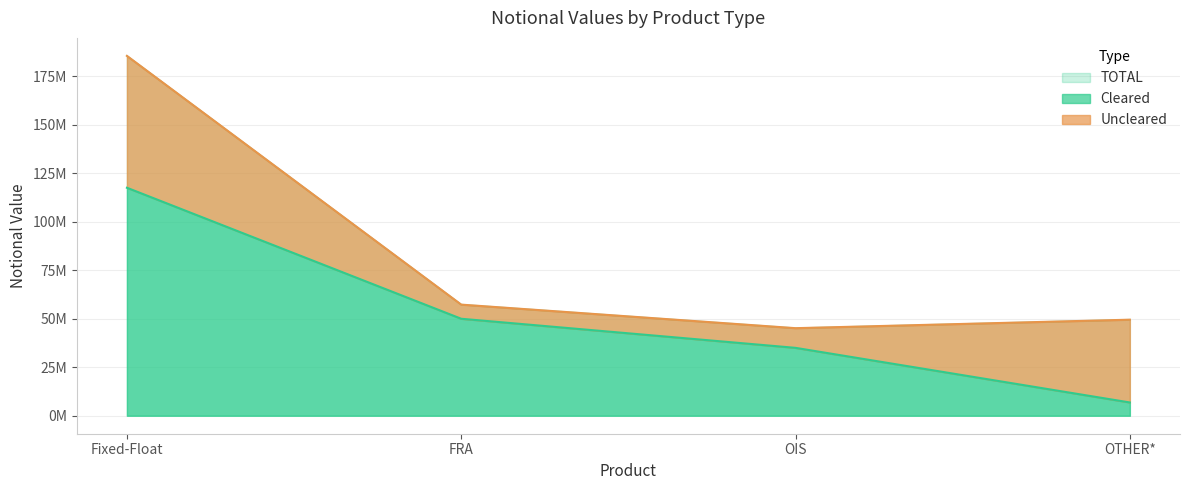

Count the number of categories in the chart.

4